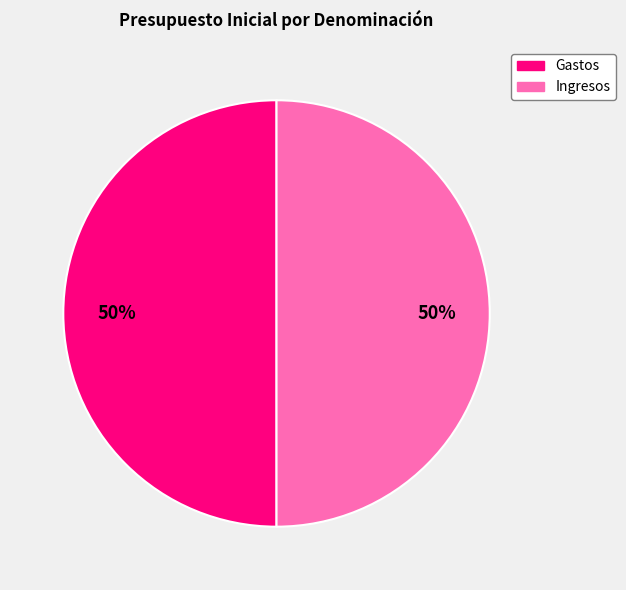

To the nearest percent, what is the average slice percentage?

50%